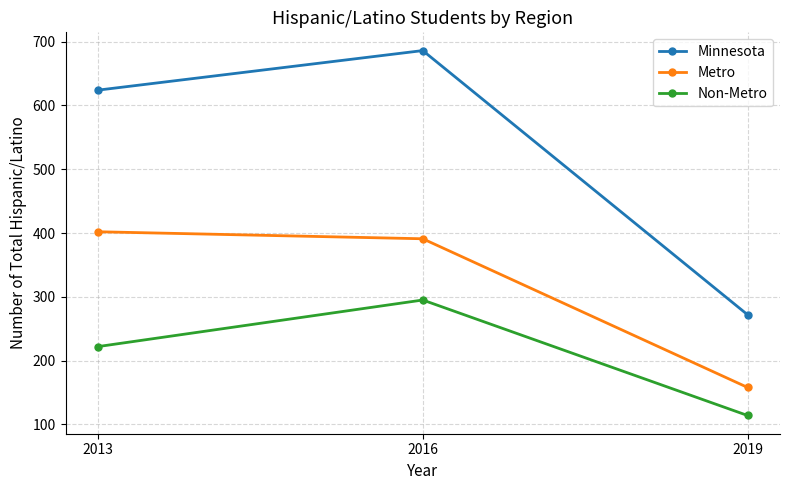

Is the value of Non-Metro at 2019 greater than the value of Minnesota at 2016?

No